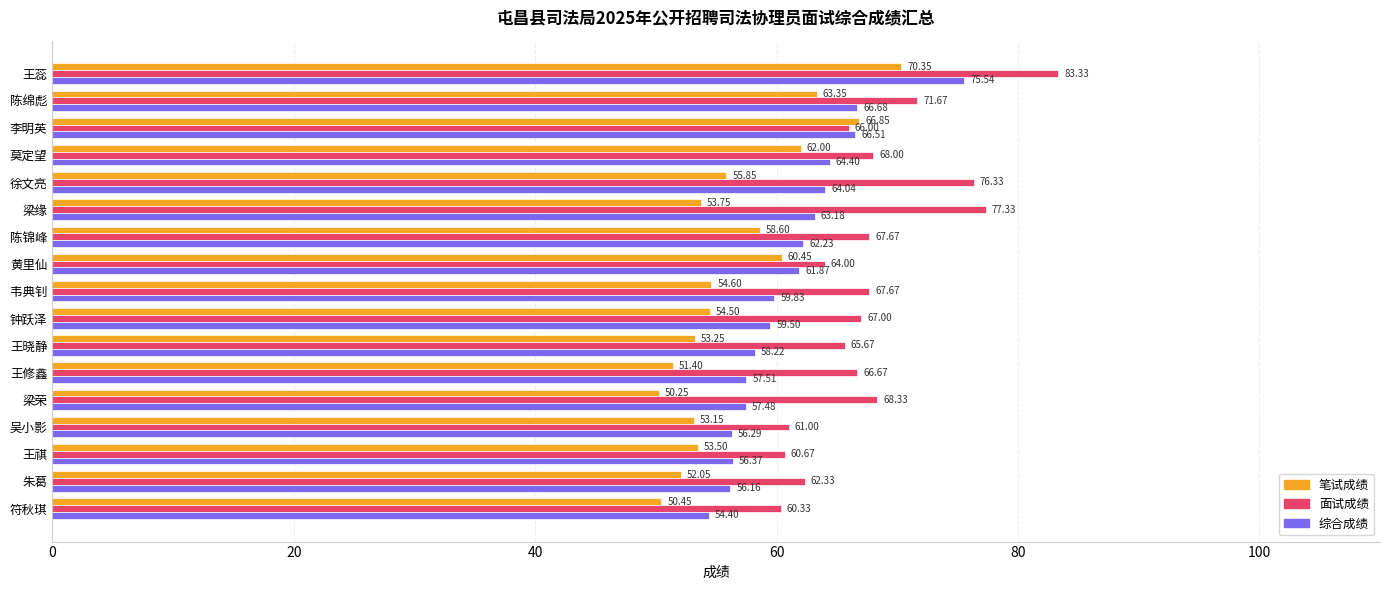

What is the difference between the maximum and minimum values in the 面试成绩 series?

23.0